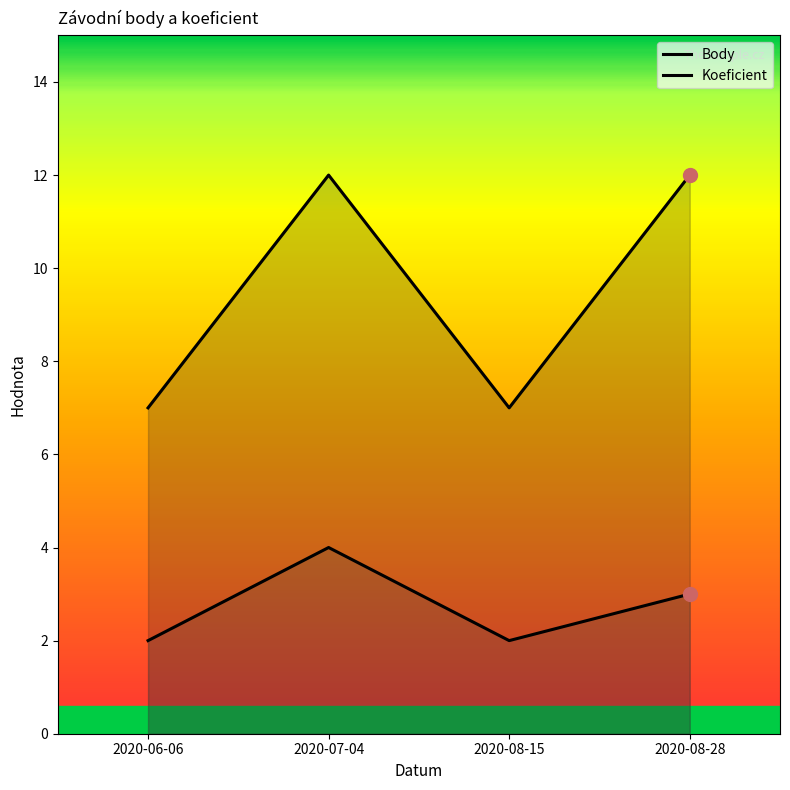

At which category is the sum across all series the highest?

2020-07-04